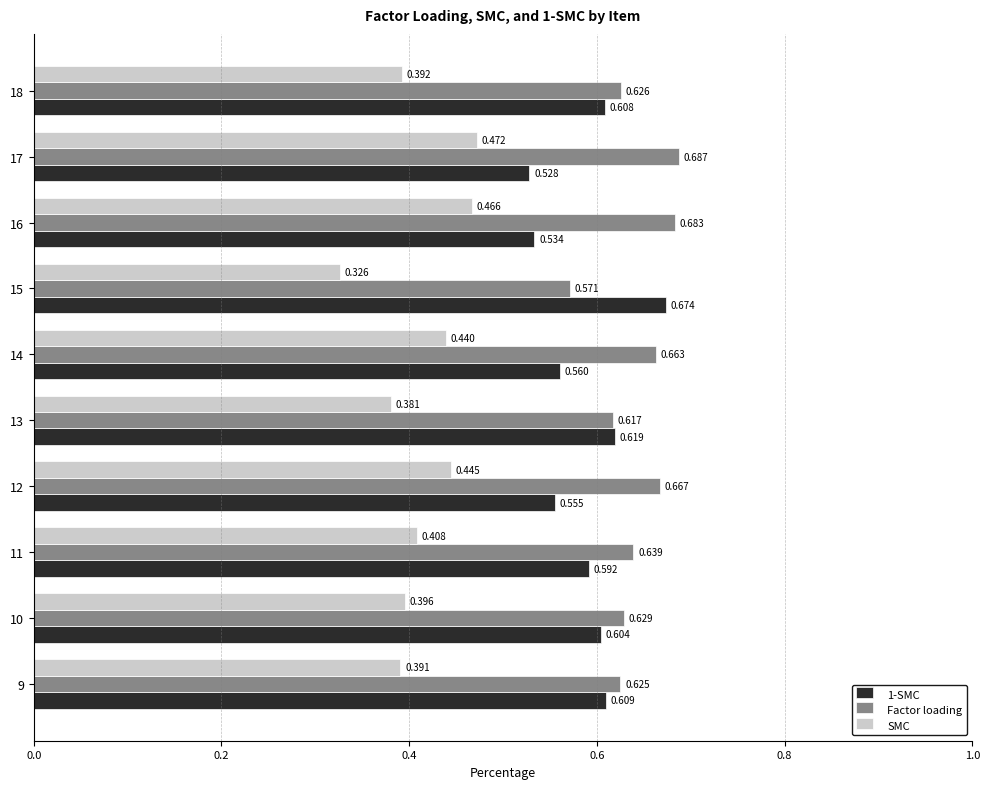

Count the number of categories in the chart.

10